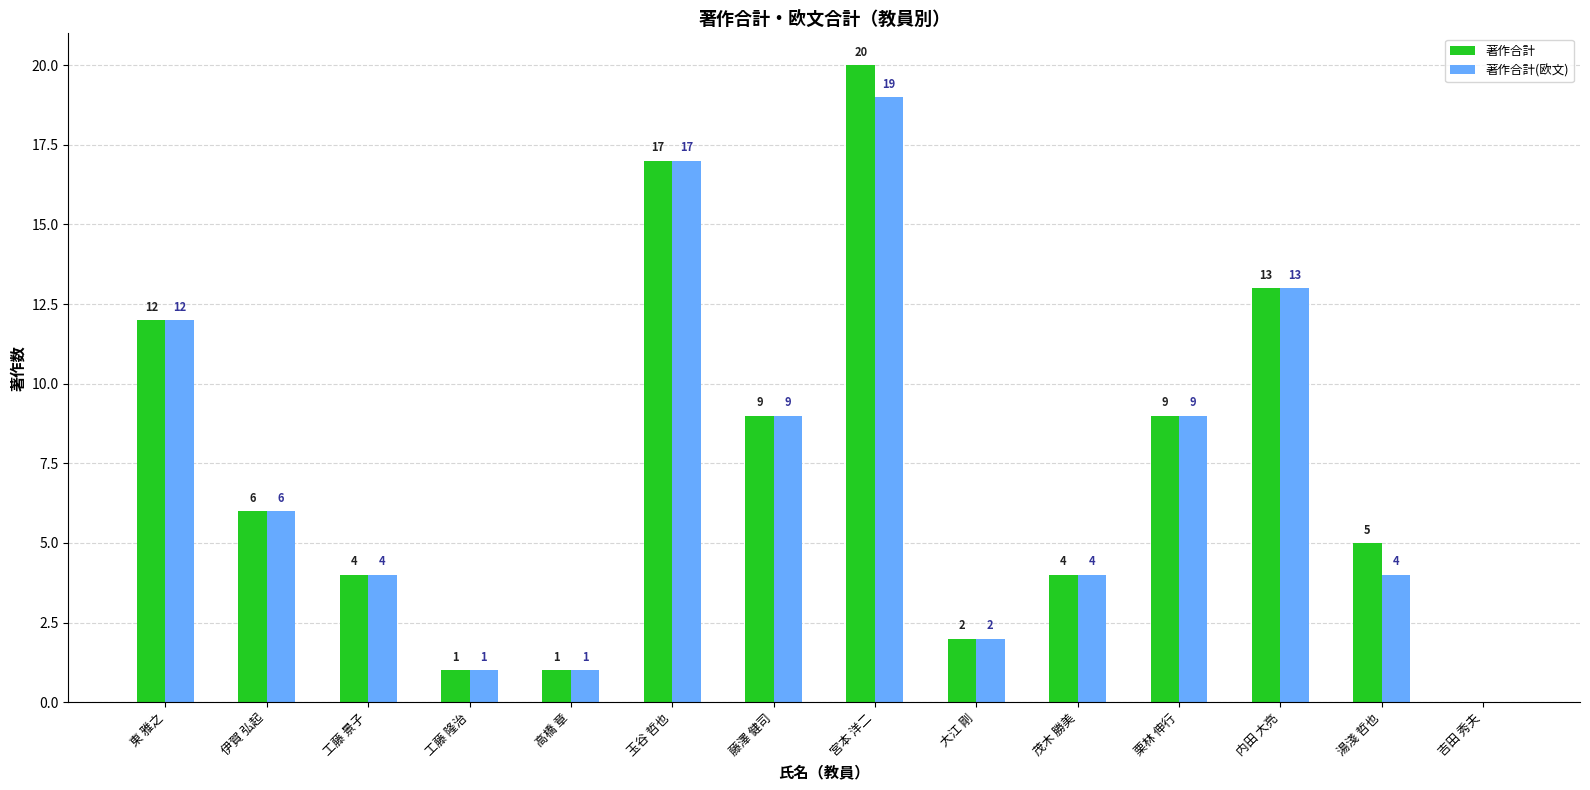

What is the sum of all 著作合計(欧文) values?

101